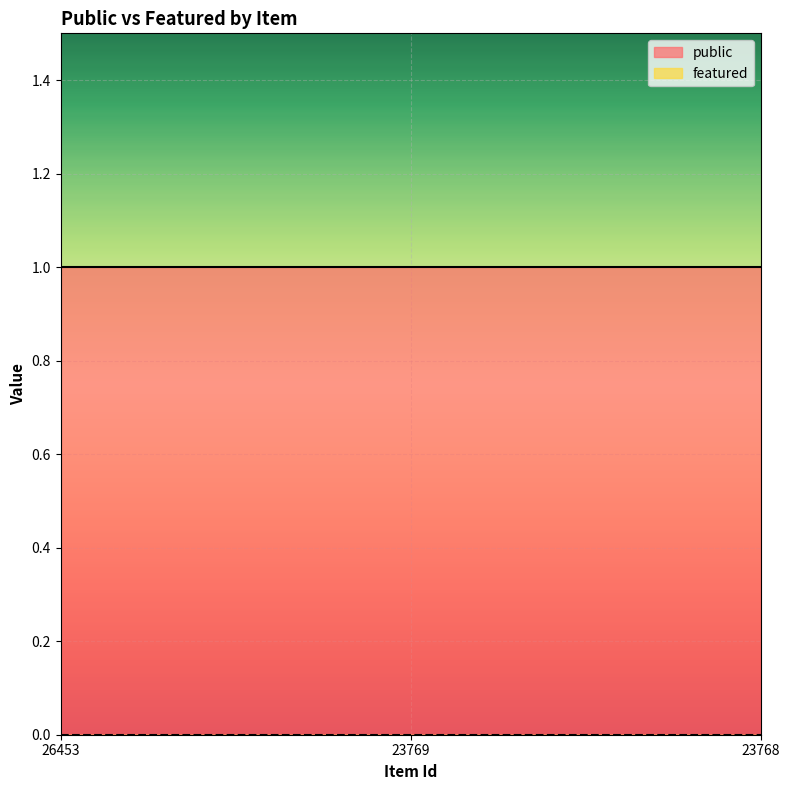

Is it true that public equals 1 at 26453?

True